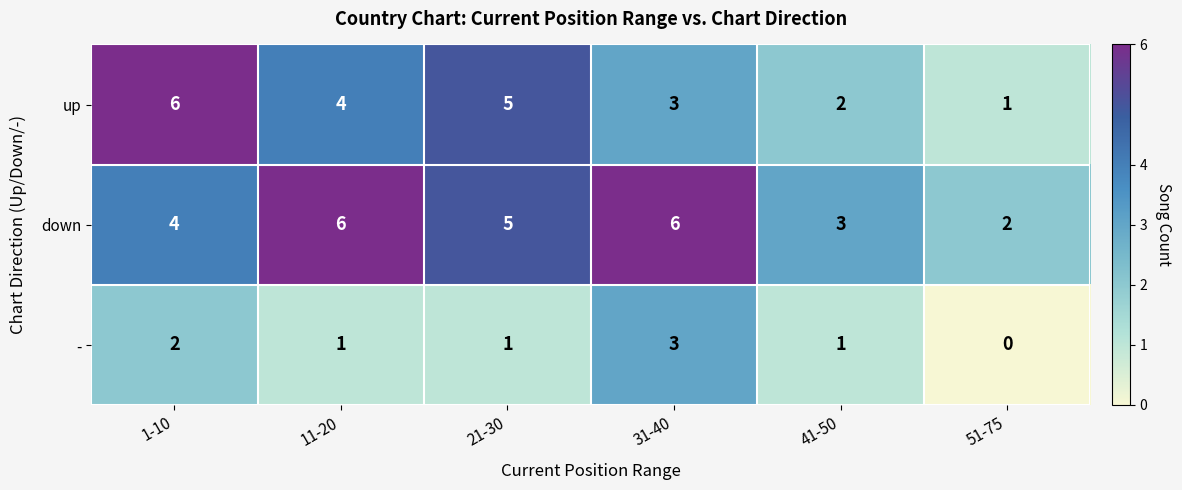

Between 31-40 and 51-75, which series saw the biggest shift?

down